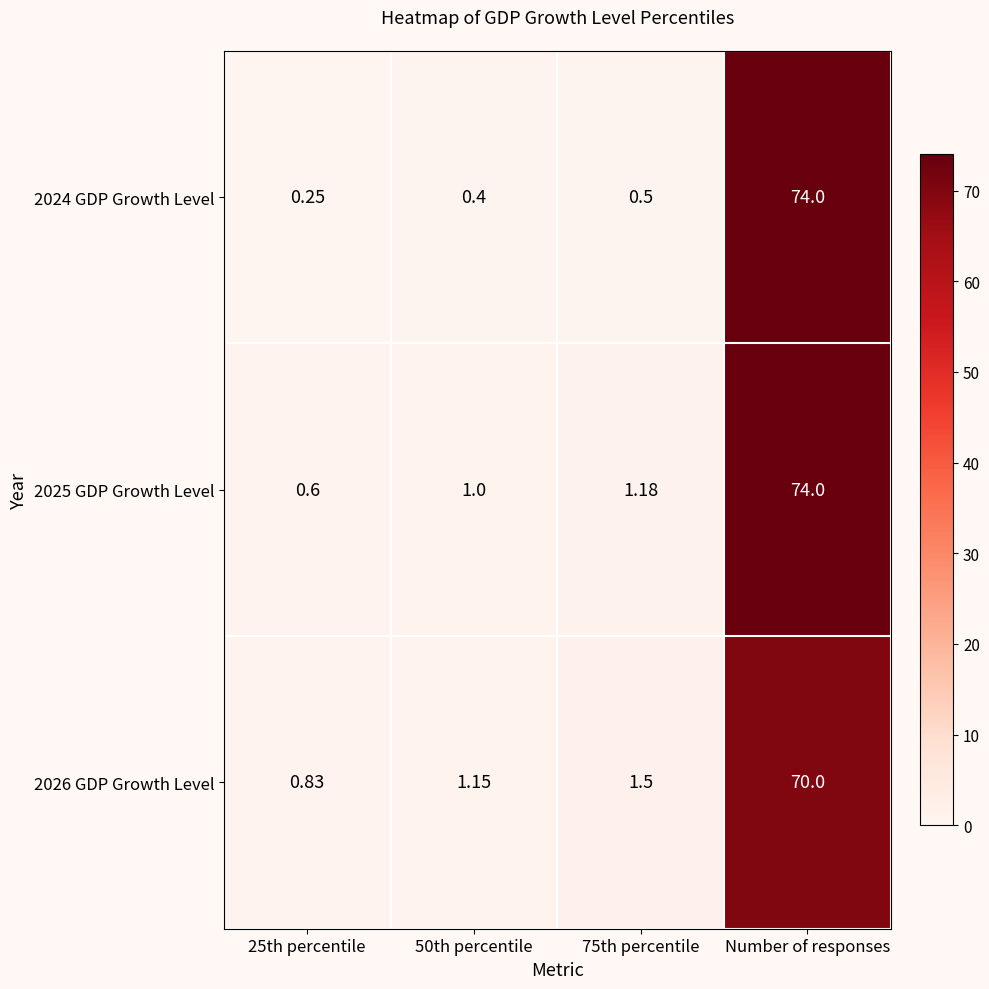

At which category does the chart reach its peak across all series?

Number of responses